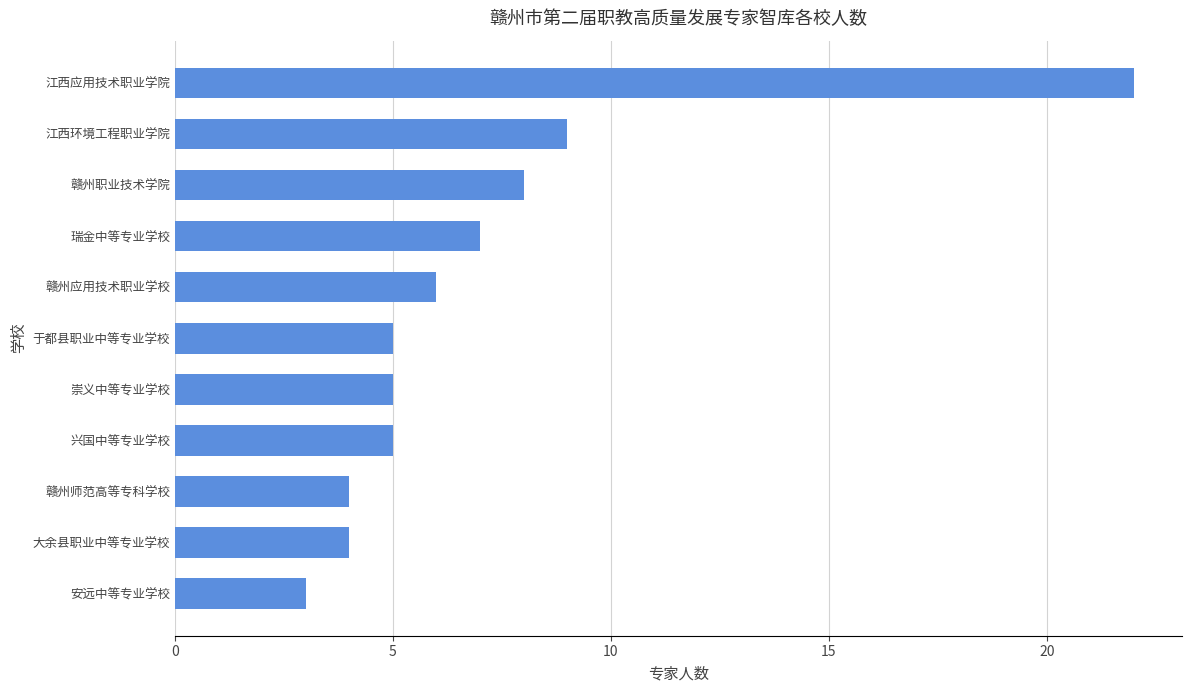

Reading top to bottom, extract all data points from this chart.

22	9	8	7	6	5	5	5	4	4	3